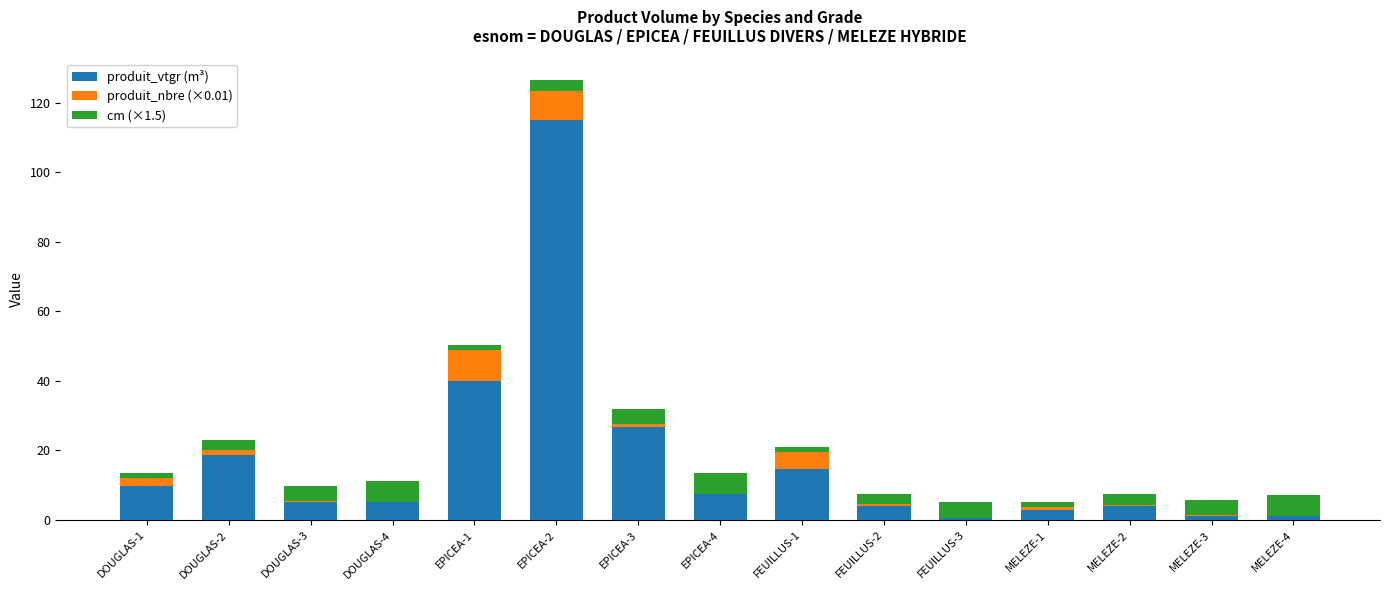

At which category is the sum across all series the highest?

EPICEA-2